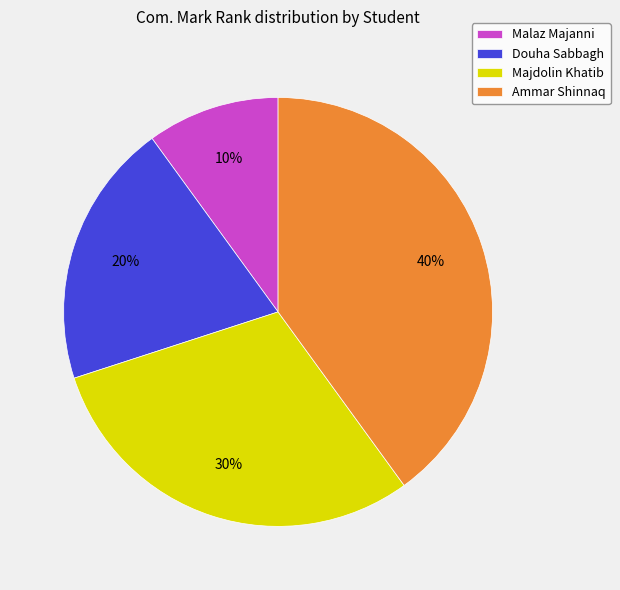

Is the sum of Malaz Majanni and Douha Sabbagh greater than half?

No